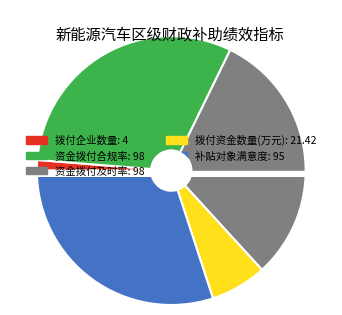

To the nearest percent, what is the difference between the 补贴对象满意度 and 资金拨付及时率 slice percentages?

1%